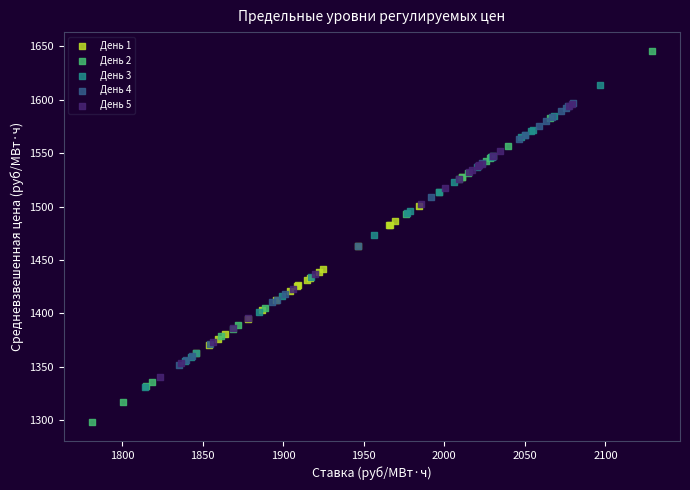

Which series contains the highest Y value?

День 2